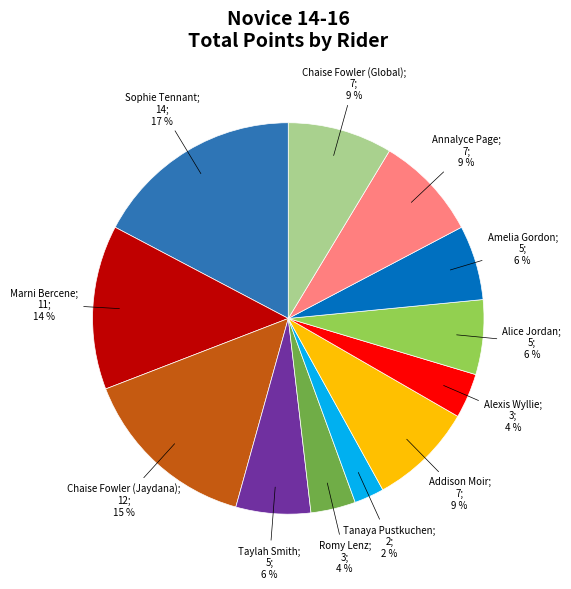

Count the number of slices in the pie.

12